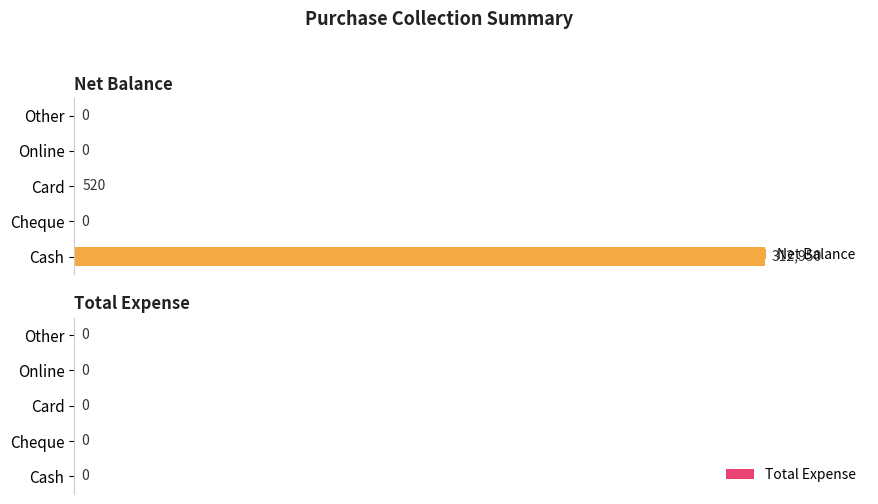

What is the sum of all values?

313470